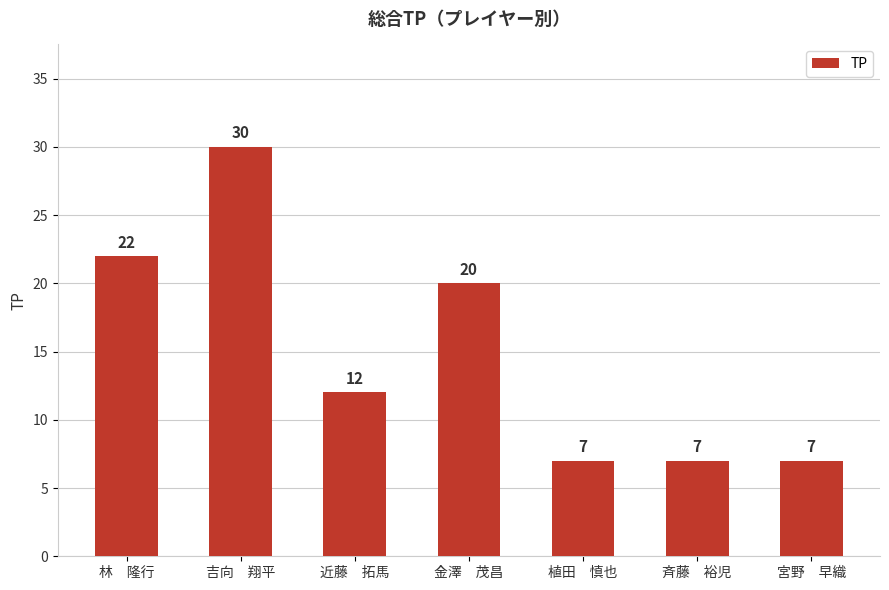

Between 宮野　早織 and 近藤　拓馬, which is larger?

近藤　拓馬